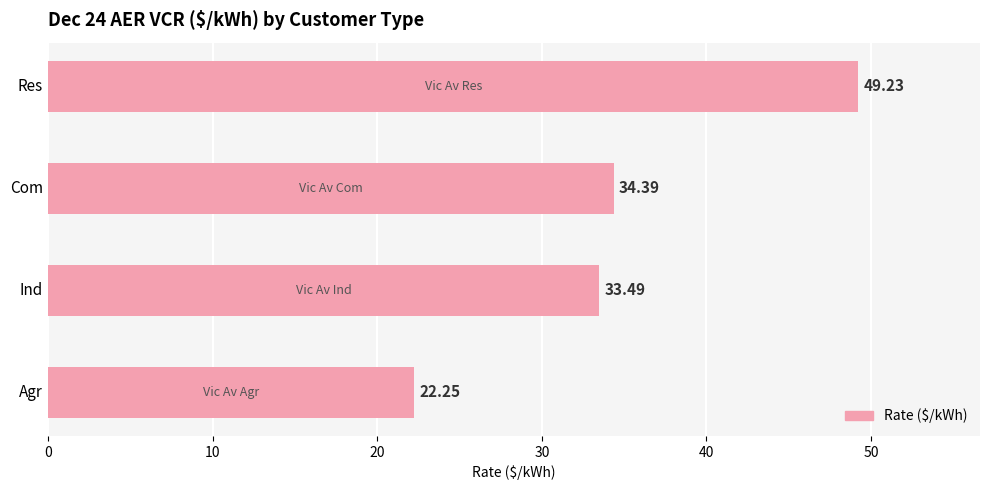

What is the change in value from Com to Ind?

-0.9